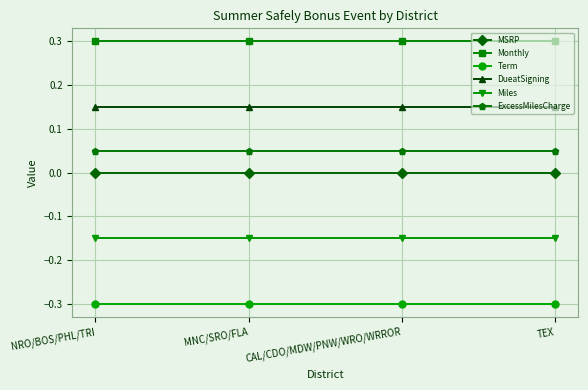

What is the minimum value shown in the chart?

-0.3